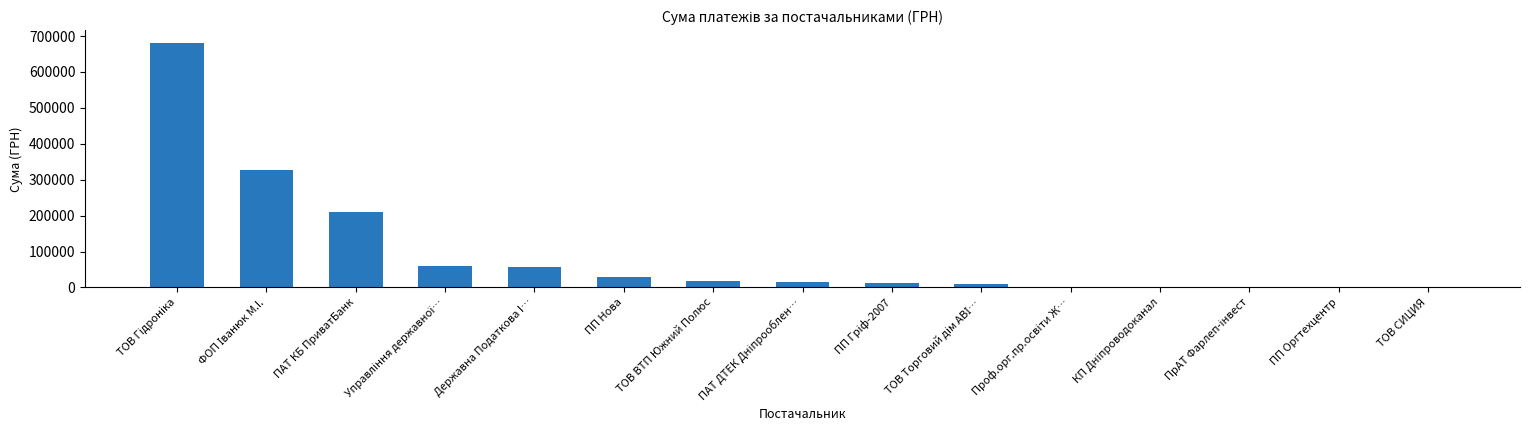

Are the bars grouped side by side (vs. stacked)?

No